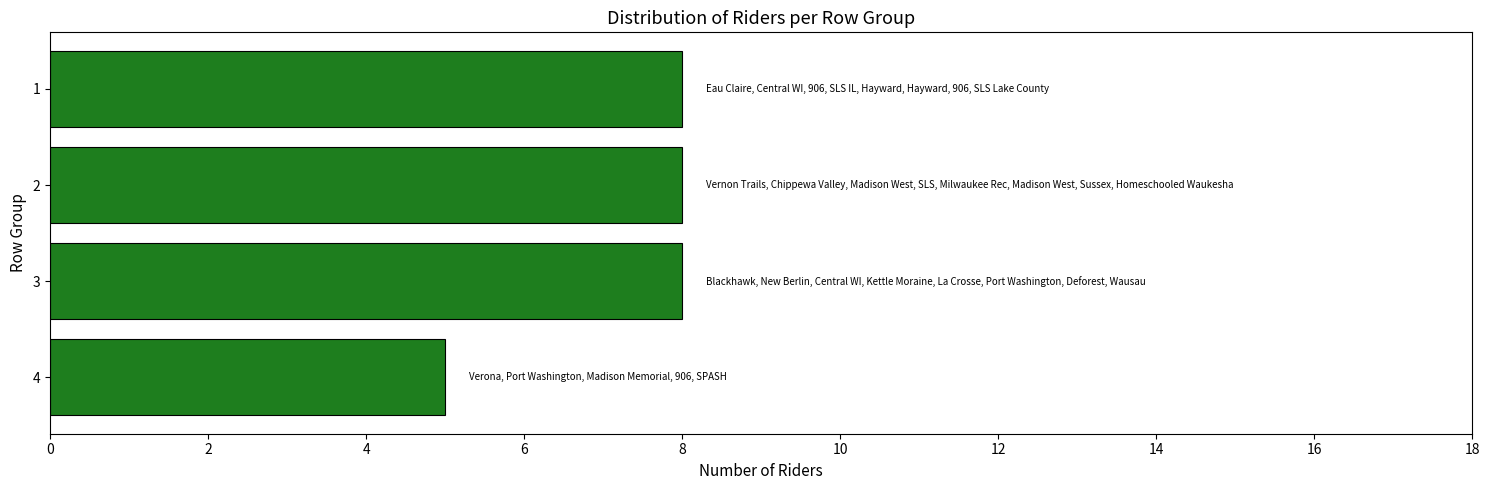

What is the change in value from 3 to 4?

-3